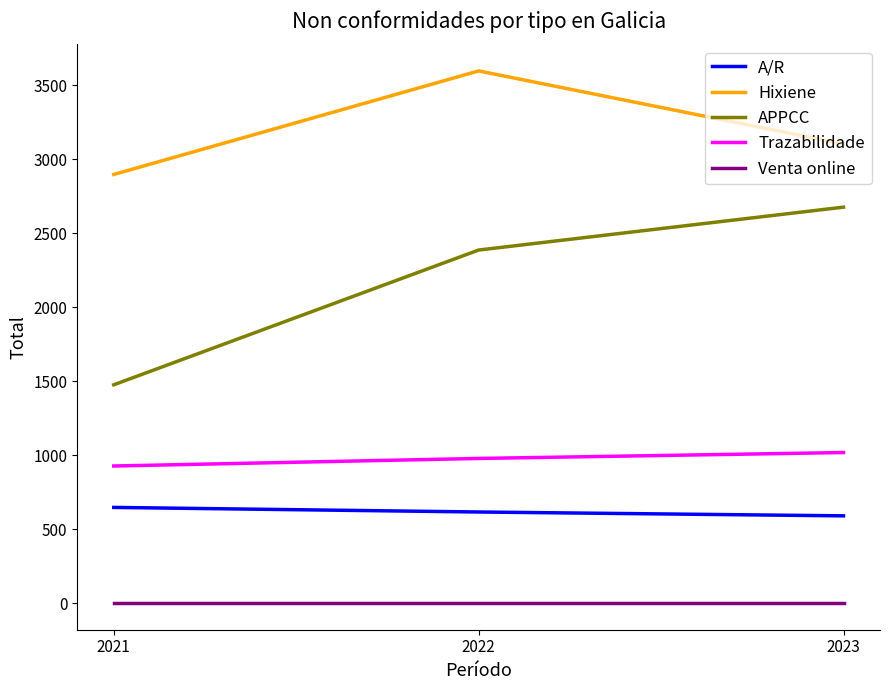

What is the lowest value of the Trazabilidade series?

927